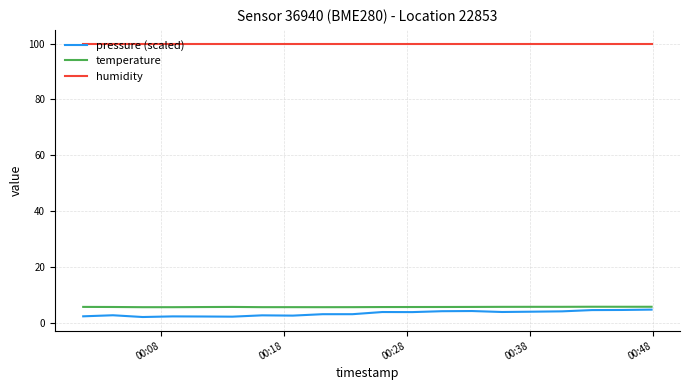

Which series has the largest range (max minus min)?

pressure (scaled)